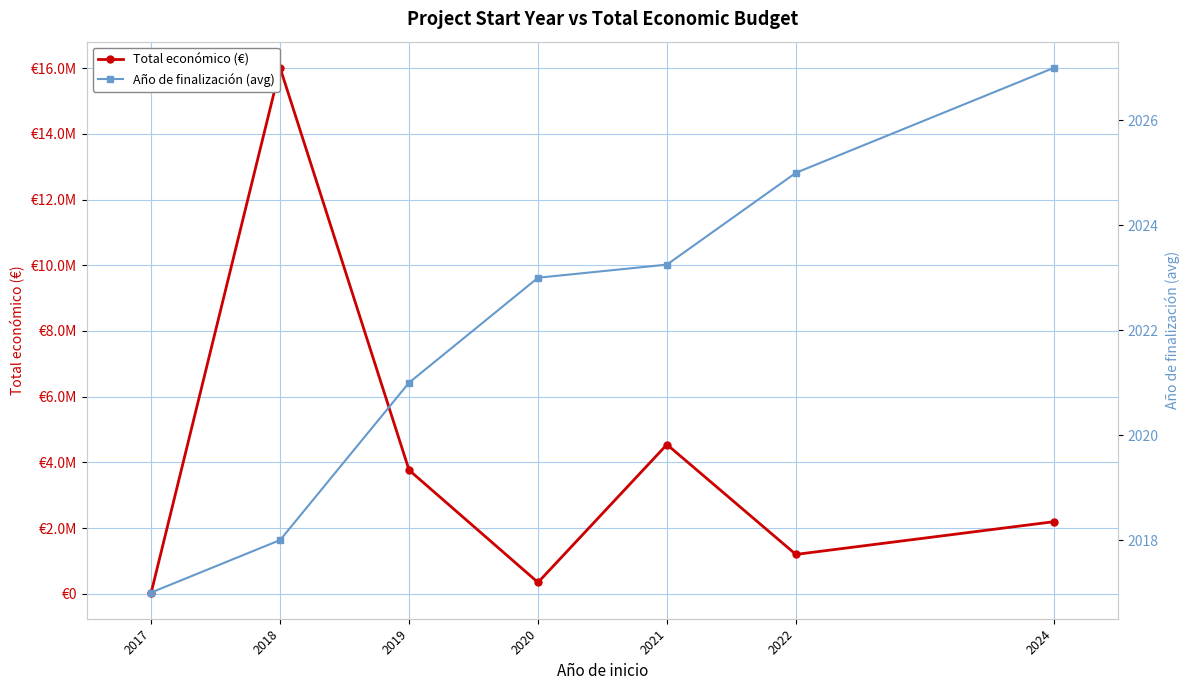

At which label does Año de finalización (avg) first exceed 2023?

2021